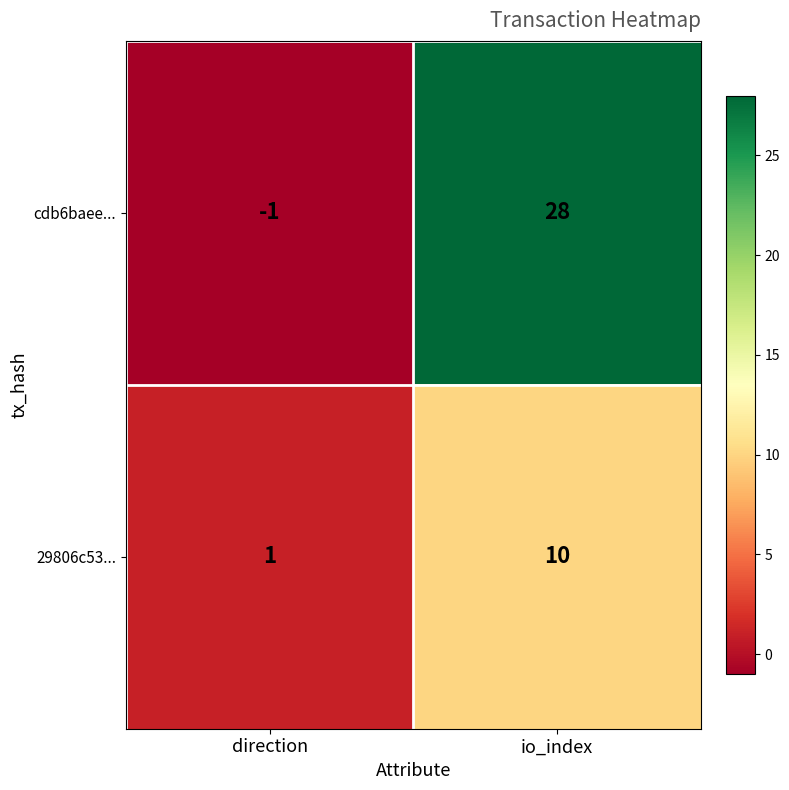

Is it true that cdb6baee... equals -1 at direction?

True